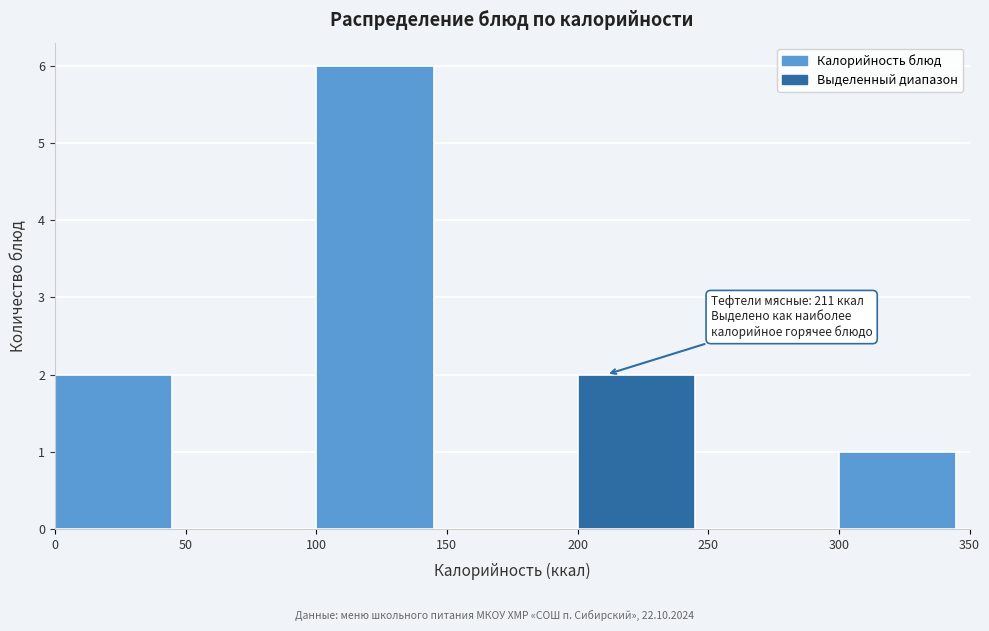

Which range on the x-axis has the tallest bar?

100 to 150